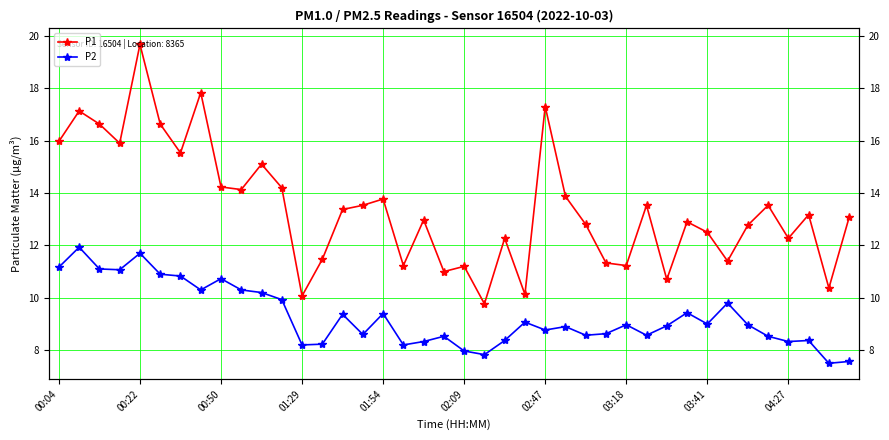

What is the average value of the P2 series?

9.3